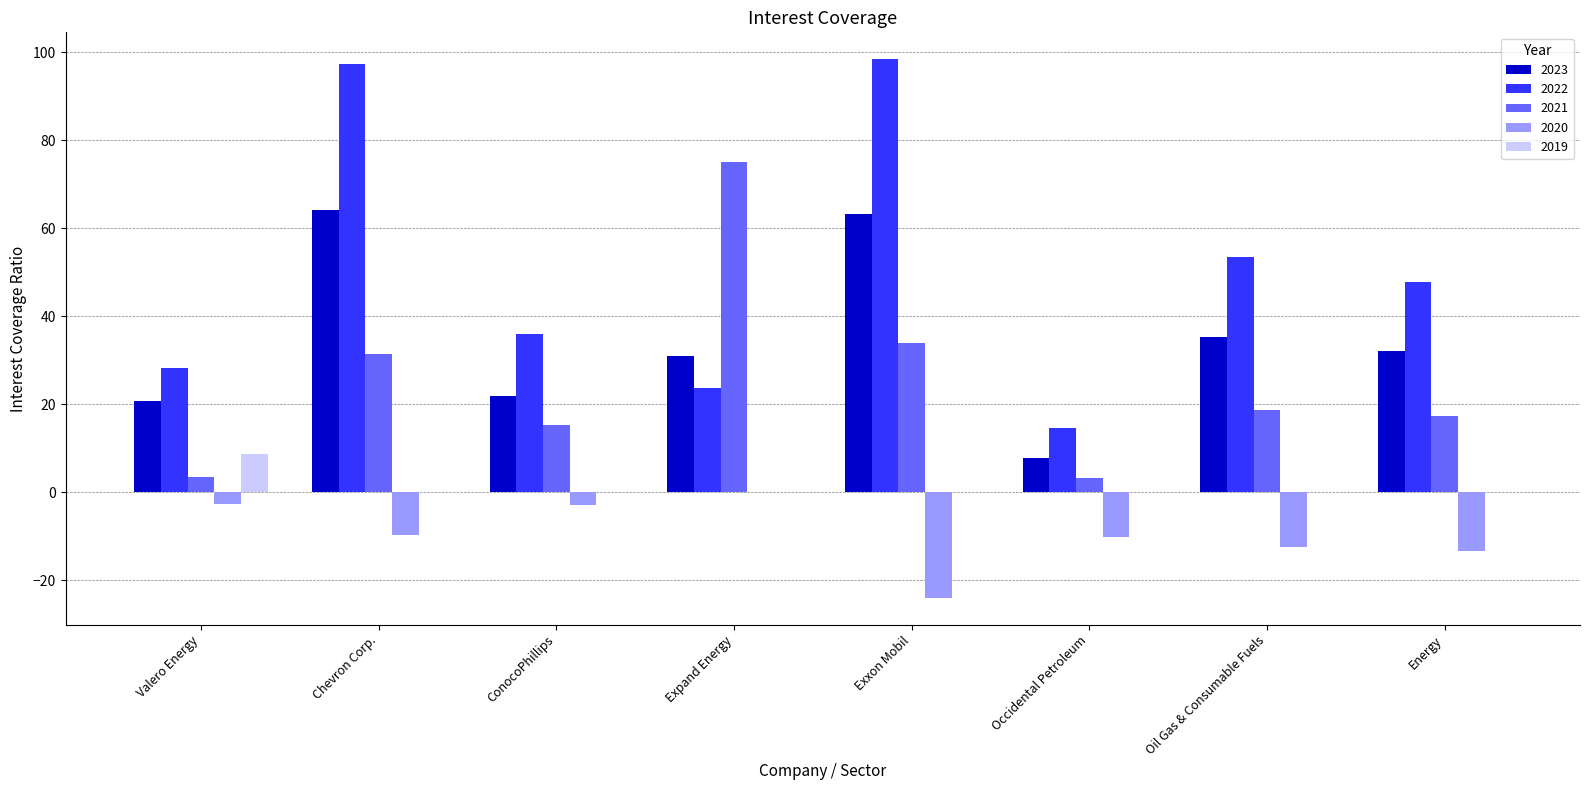

Is it true that 2022 equals 14.7 at Occidental Petroleum?

True